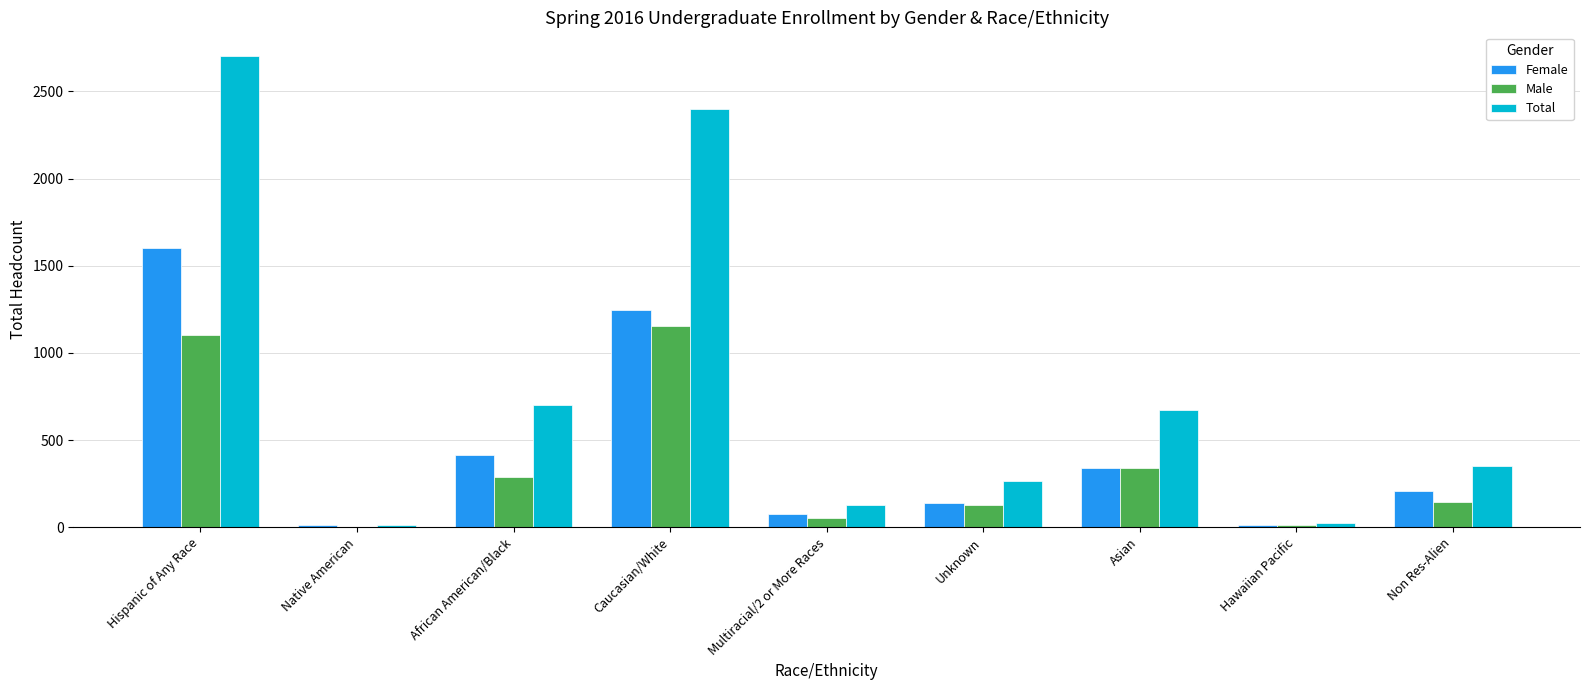

What are all the series names shown in the legend?

Female, Male, Total